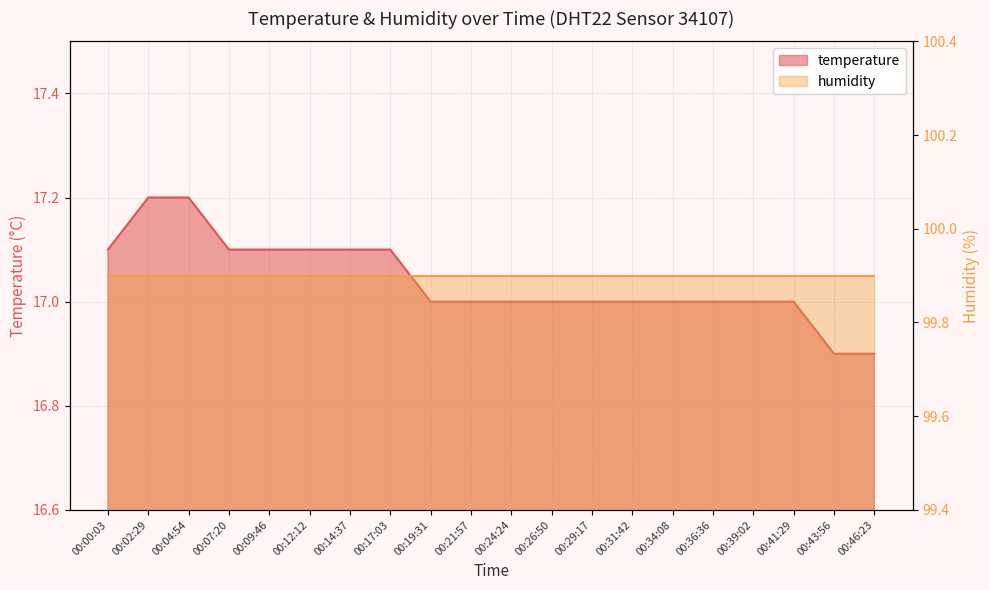

The chart shows a value of 29.6 at 00:36:36. True or false?

False